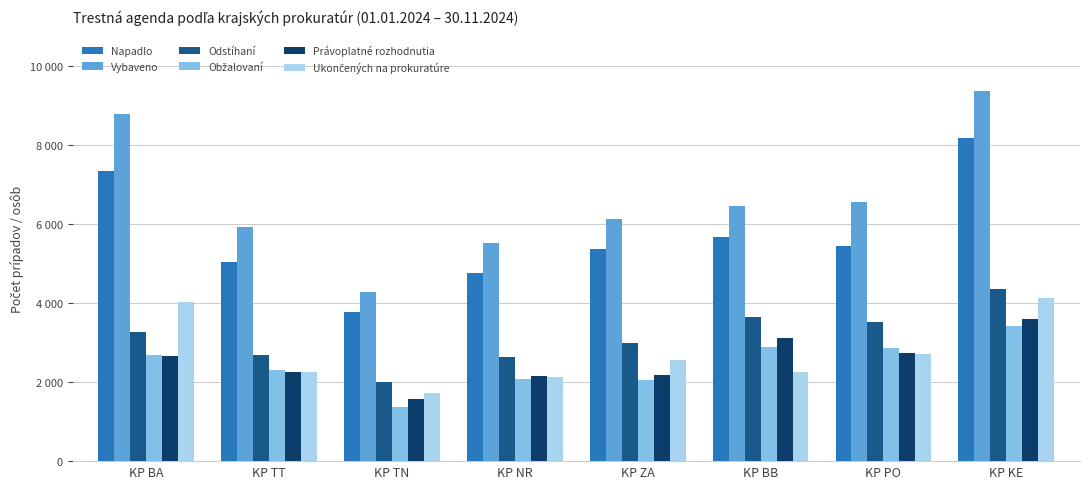

What is the spread (max minus min) of values at KP KE?

5933